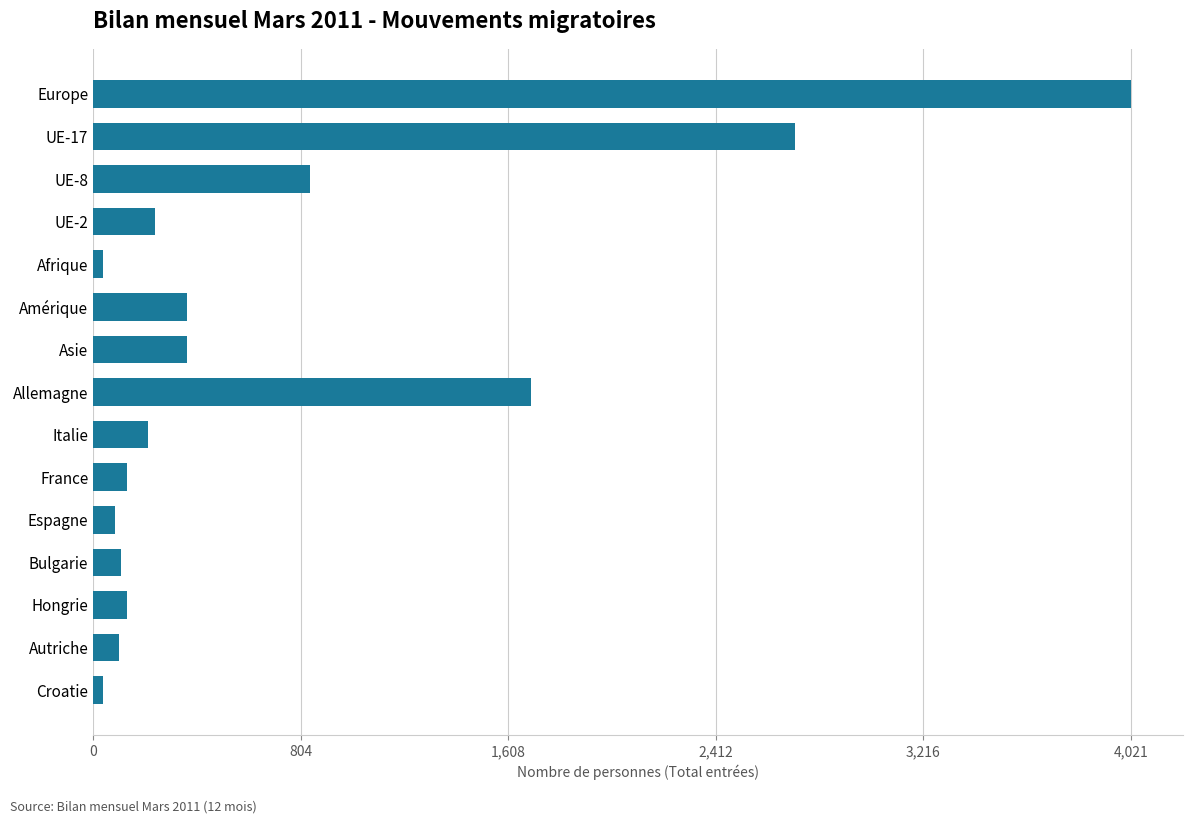

The value at Asie is 547. True or false?

False